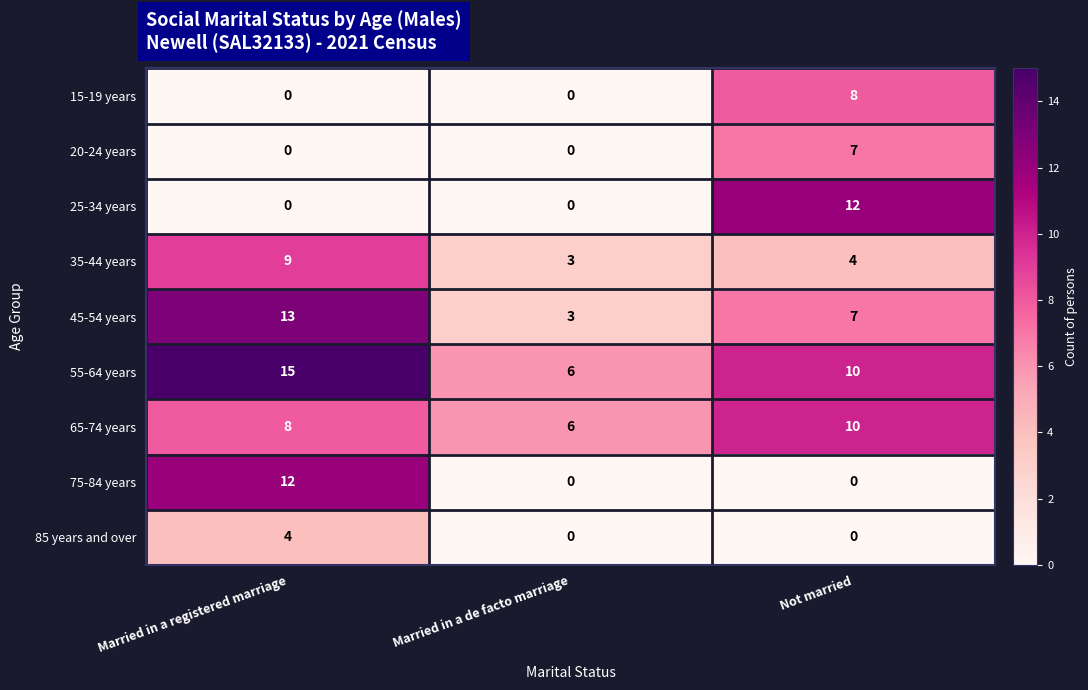

Between Married in a de facto marriage and Not married, which series saw the biggest shift?

25-34 years